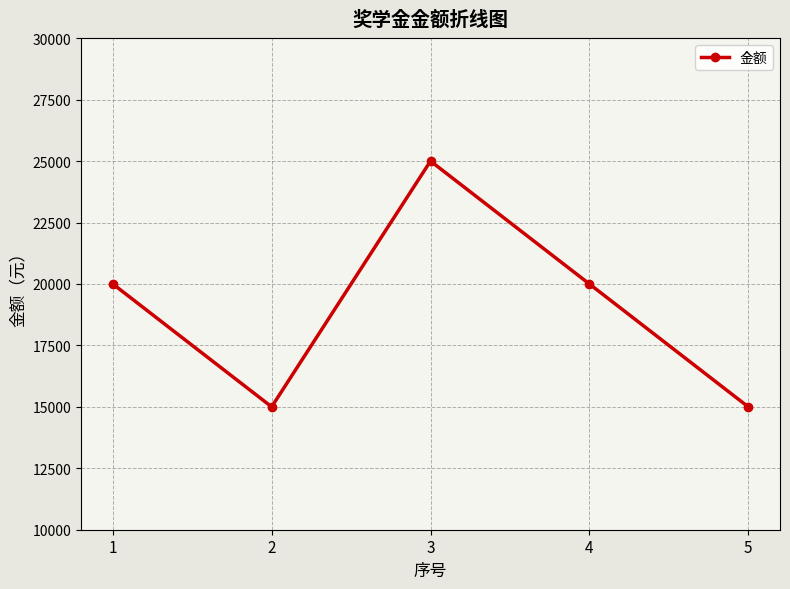

Is it true that the value at 5 is 15000?

True